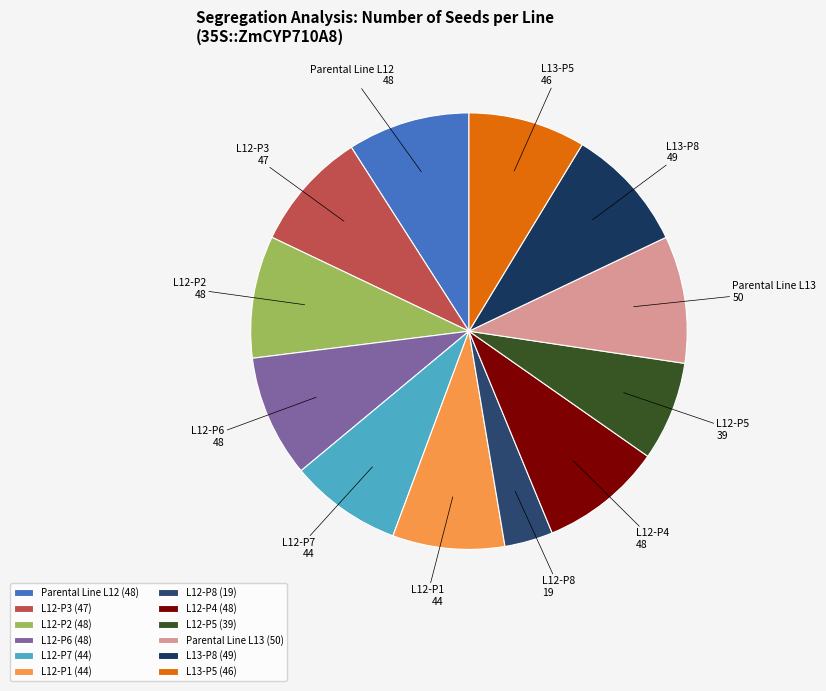

Do L12-P7 and L12-P4 together represent more than half of the pie?

No